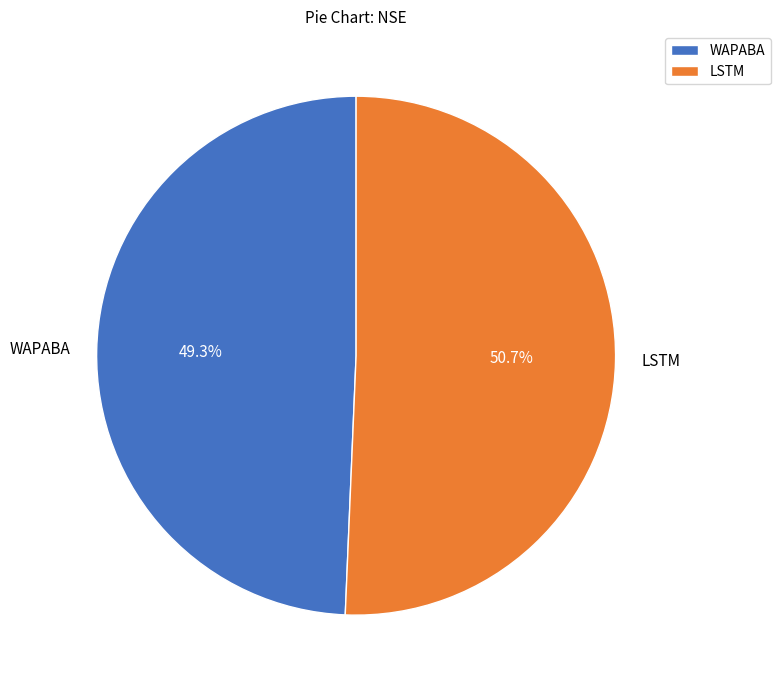

Is it true that WAPABA is 49% of the pie?

True